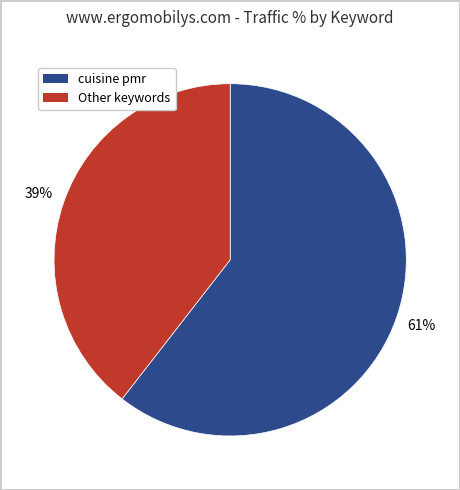

Does any single category account for the majority?

Yes